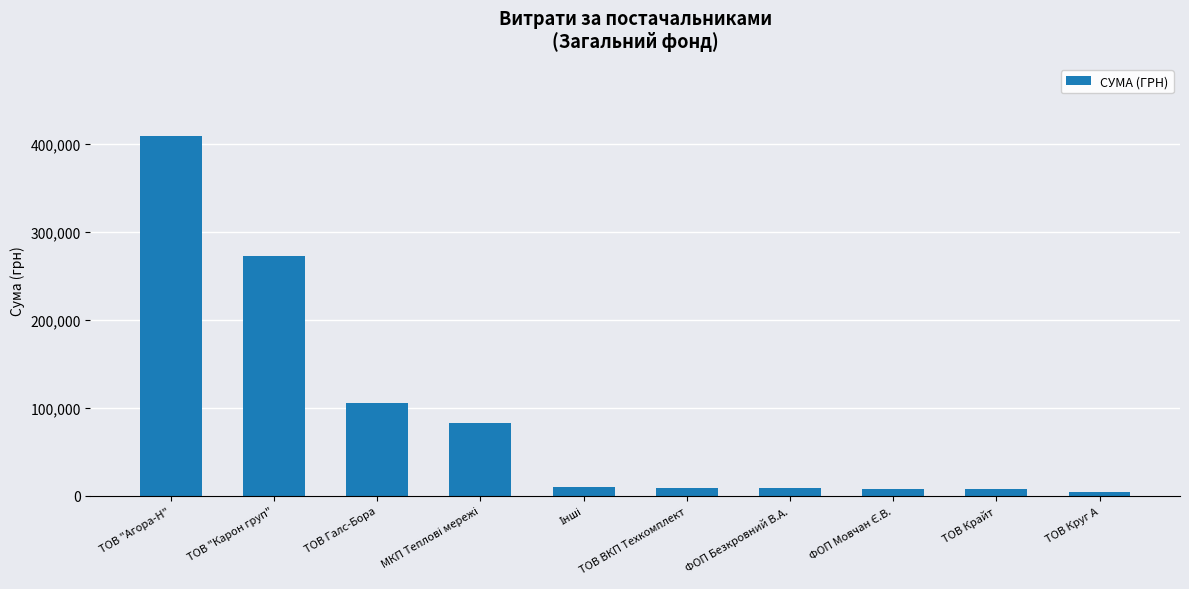

What is the label of the 7th bar from the left?

ФОП Безкровний В.А.